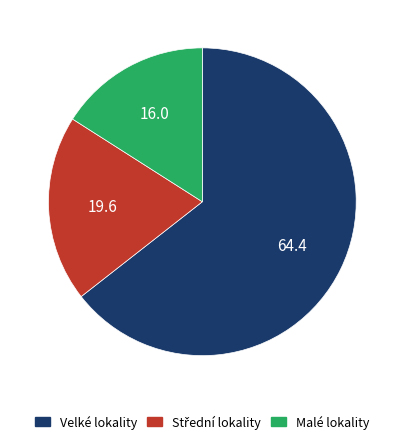

Does Velké lokality represent more than half of the total?

Yes